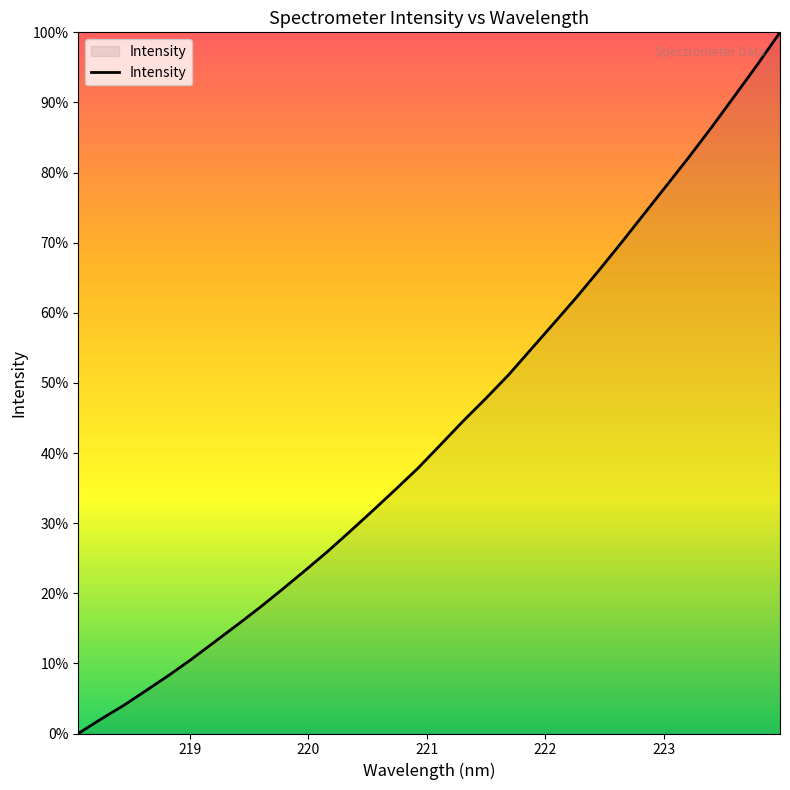

Is this an area chart (filled region under the line)?

Yes